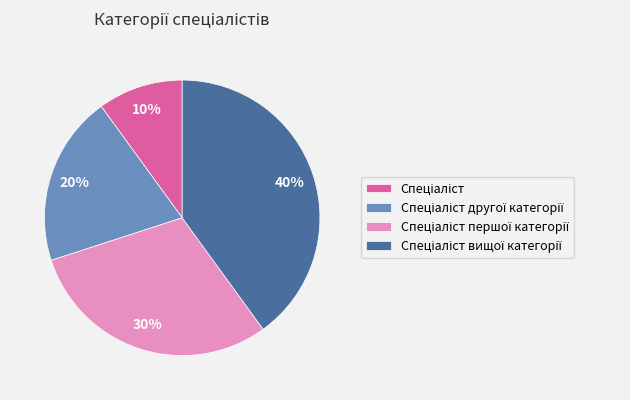

Does any single category account for the majority?

No